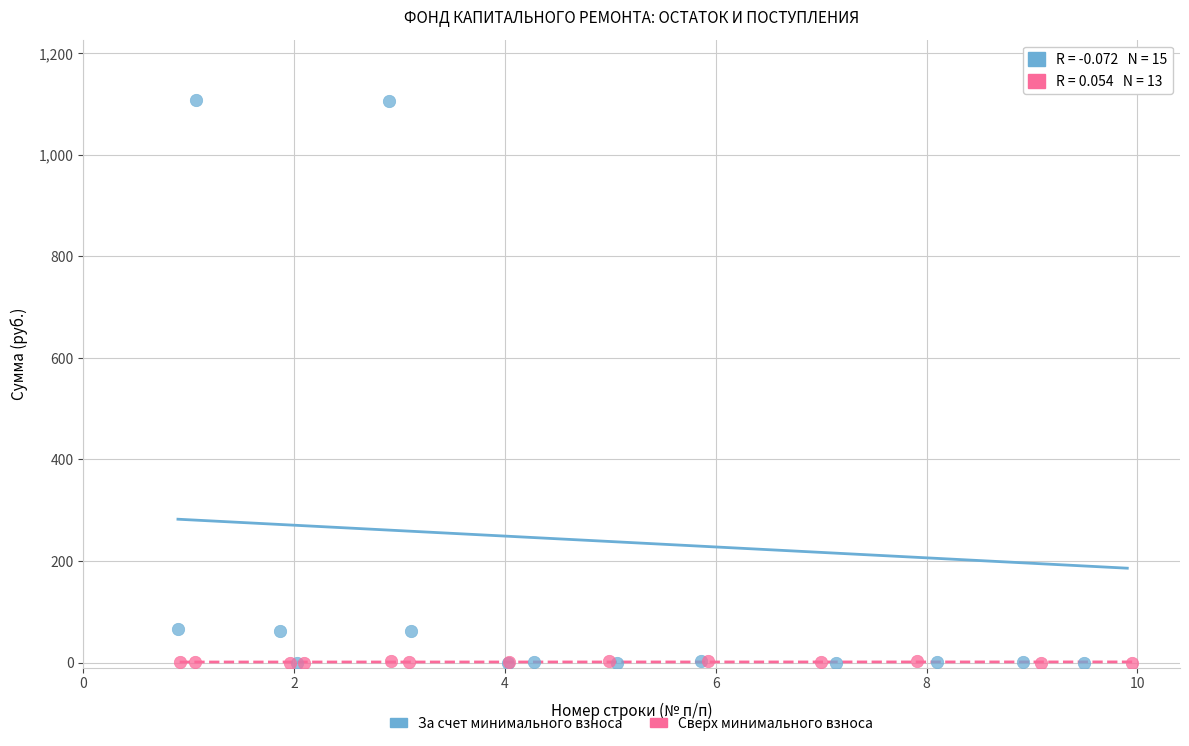

Which series contains the highest Y value?

За счет минимального взноса